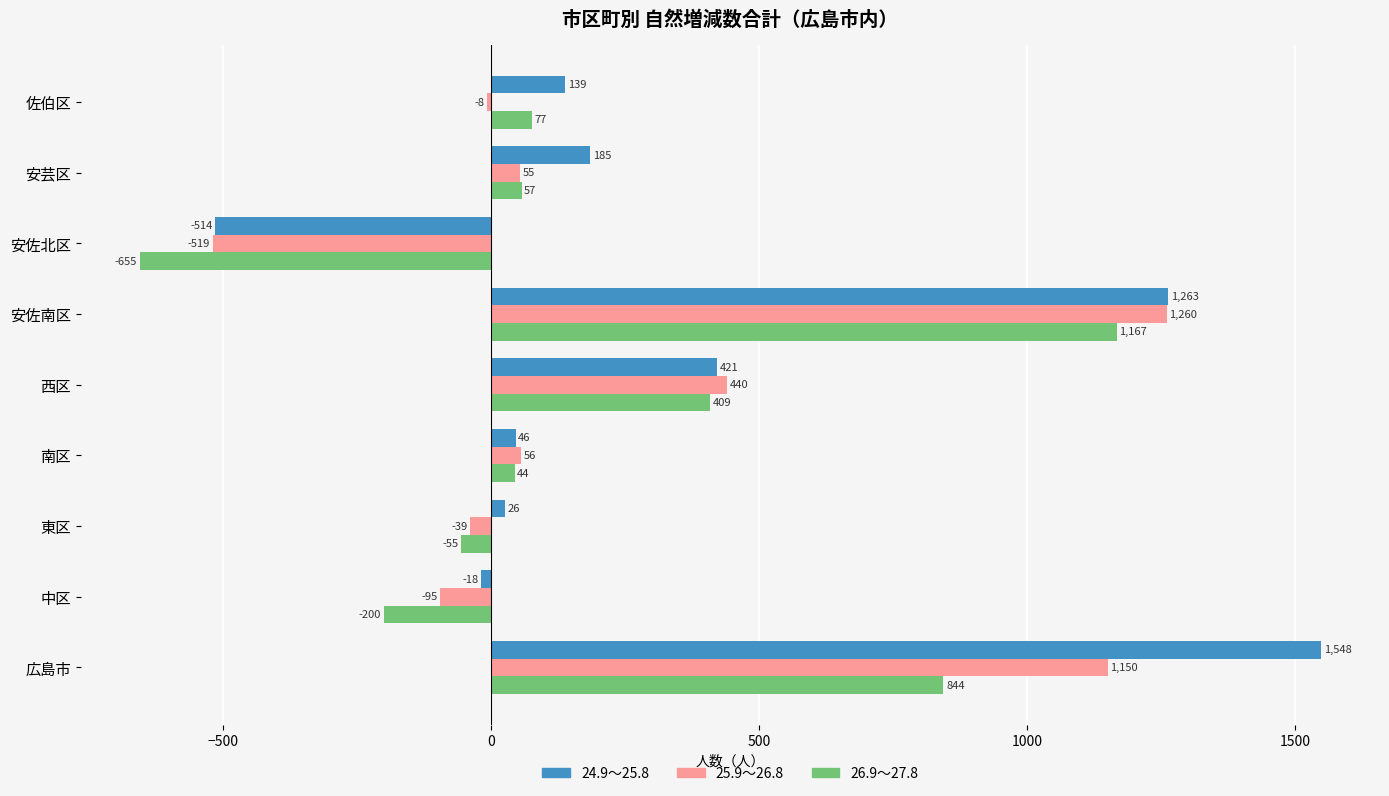

How many values in the 26.9～27.8 series are below 57?

4